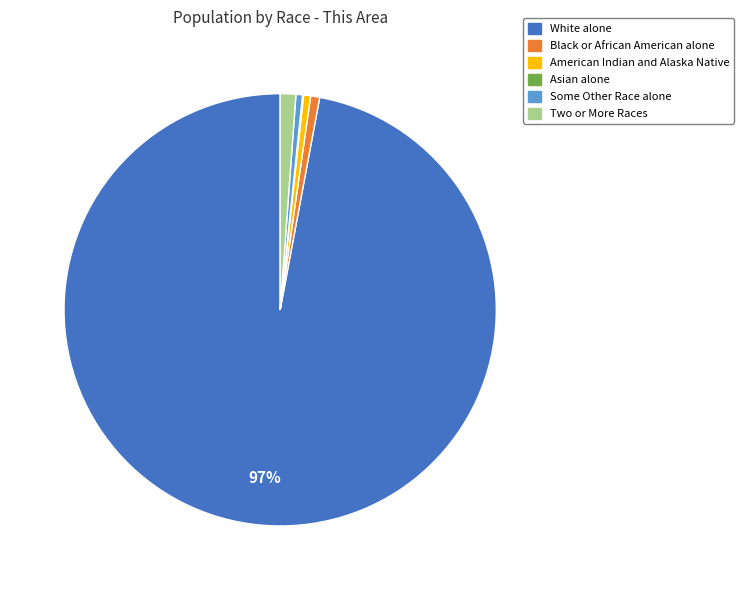

To the nearest percent, what is the average slice percentage?

17%